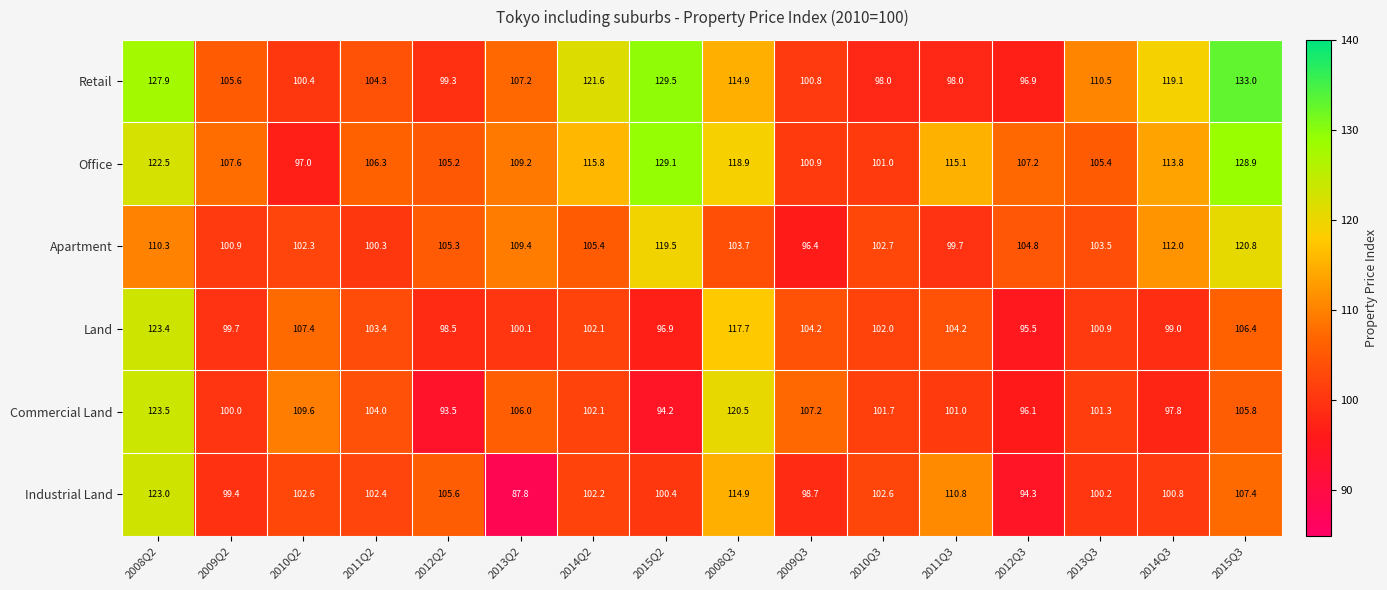

What is the sum of all Retail values?

1767.0